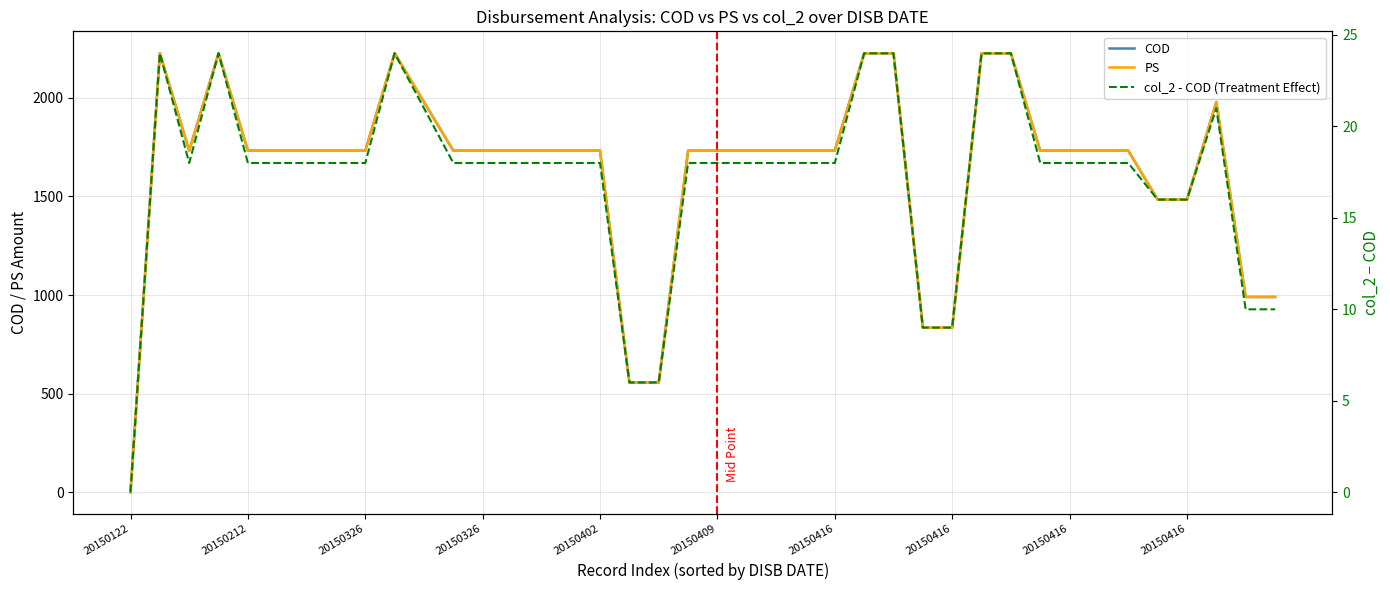

What is the total value across all series at 22?

3482